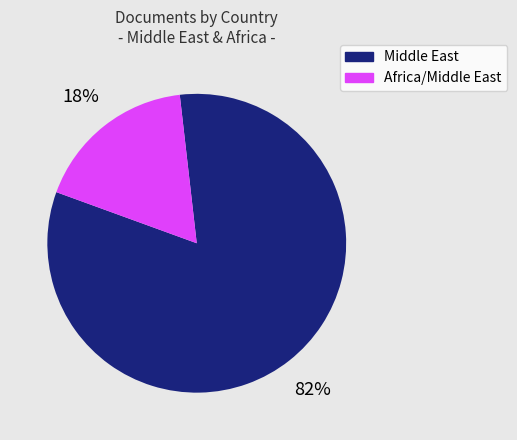

To the nearest percent, what is the average slice percentage?

50%